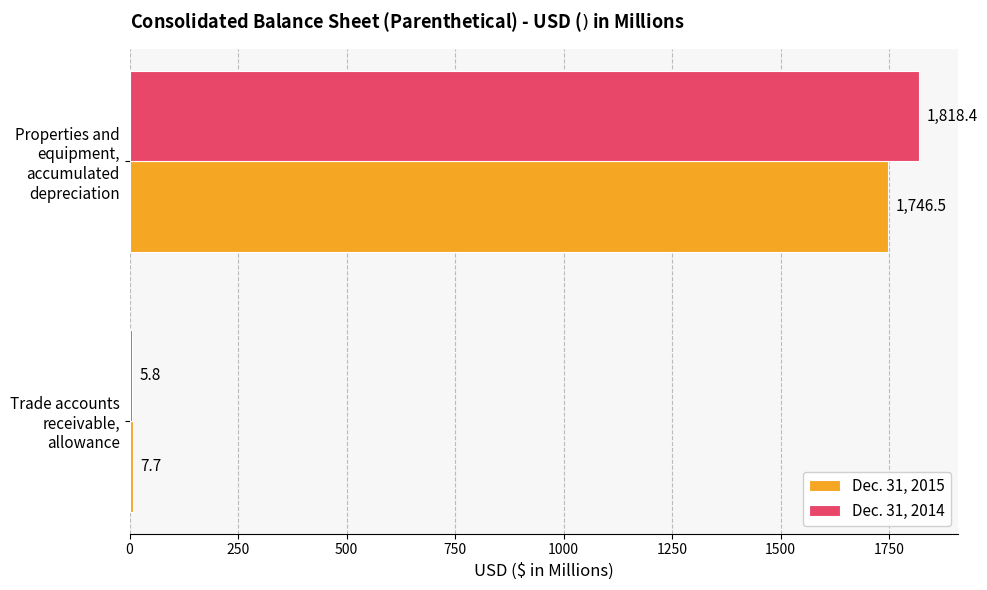

Which series changed the most between Trade accounts receivable, allowance and Properties and equipment, accumulated depreciation?

Dec. 31, 2014